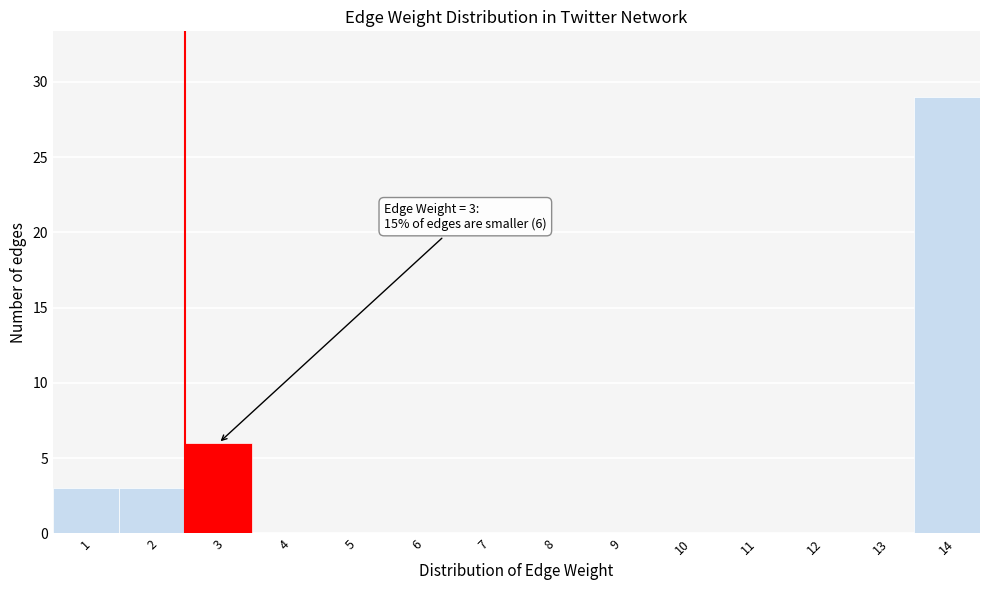

Reading right to left, what are all the values shown in this chart?

14=29	13=0	12=0	11=0	10=0	9=0	8=0	7=0	6=0	5=0	4=0	3=6	2=3	1=3